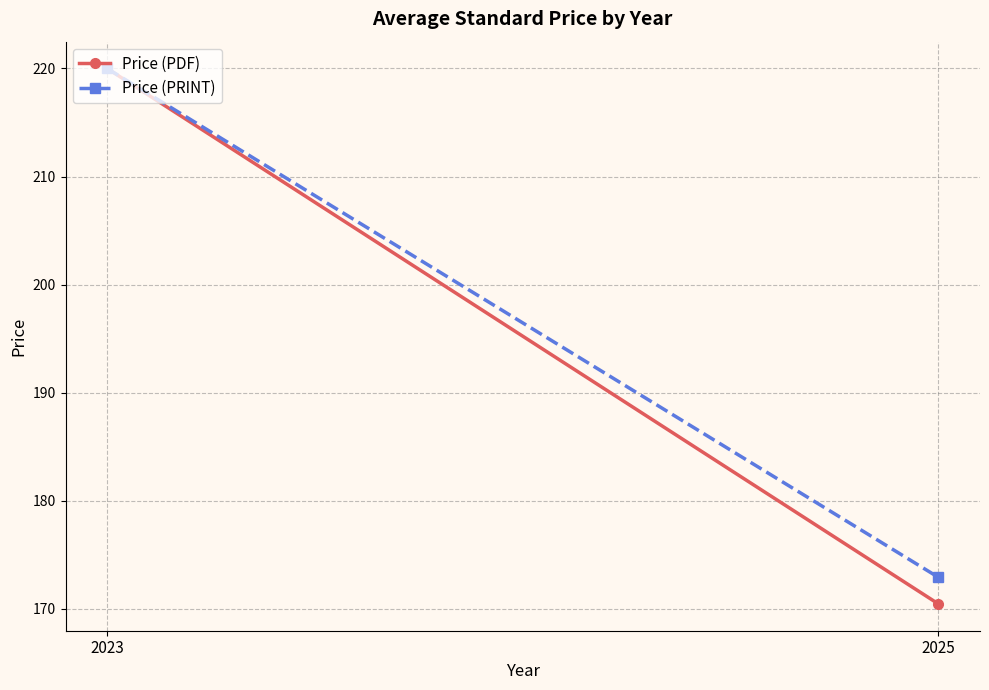

What is the lowest value of the Price (PRINT) series?

172.9